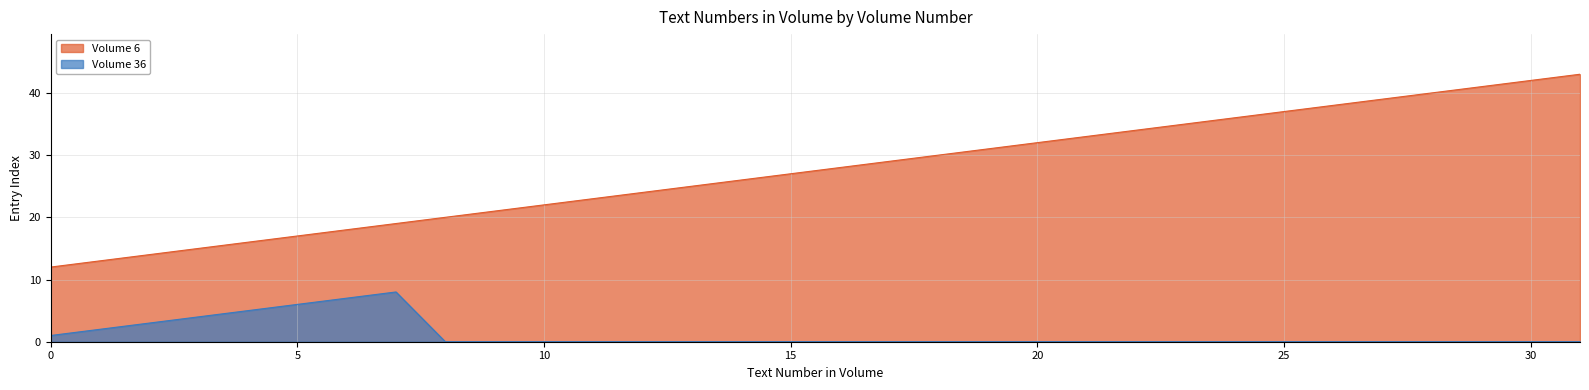

What is the ratio of the value at 9 to the value at 27?

0.5